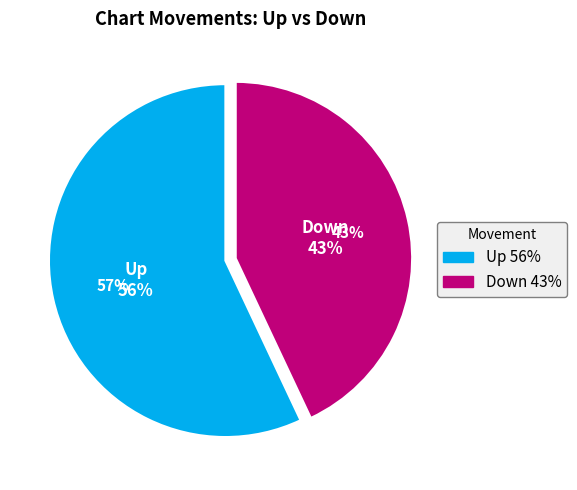

Which slice is the smallest?

down